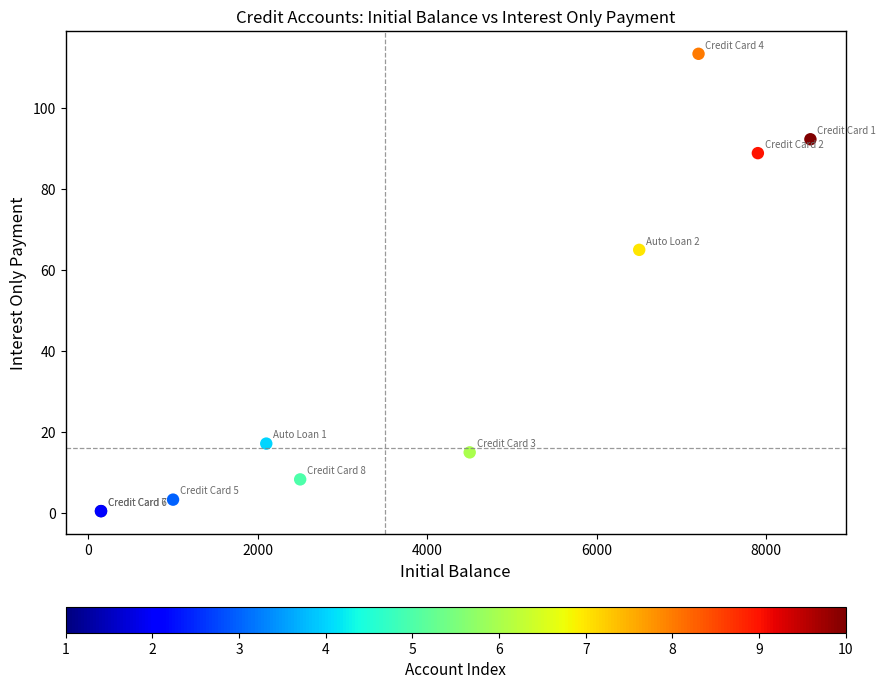

What Y value in the scatter plot is closest to 56?

65.0